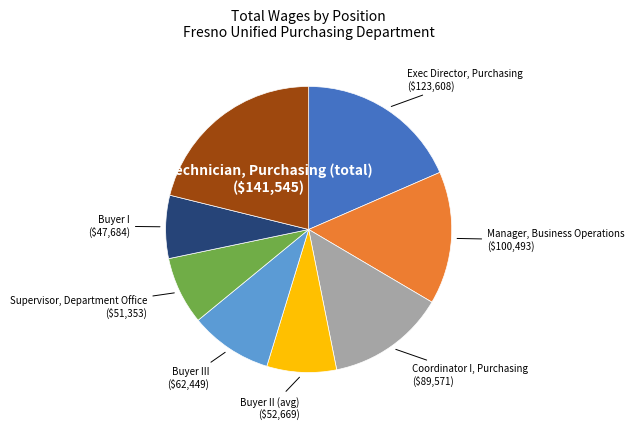

Is there any slice that represents more than half of the pie?

No